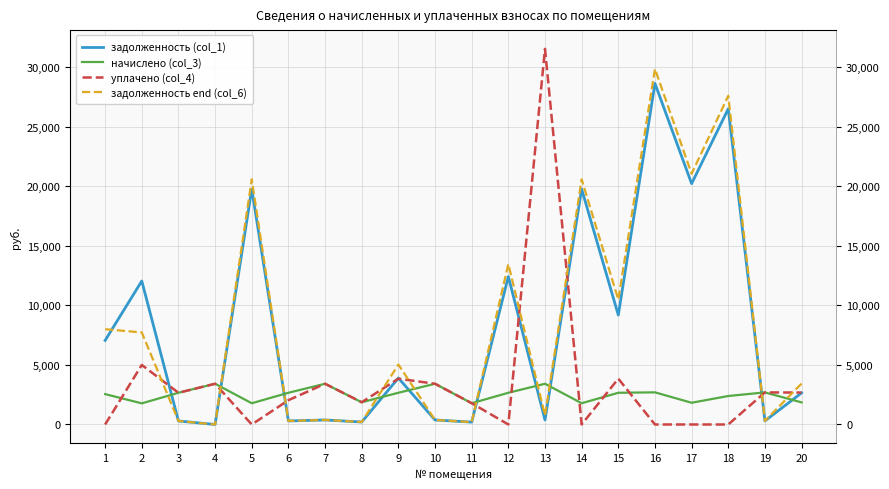

Reading left to right, list all the values displayed in this chart.

задолженность (col_1): 7057.4	12048.9	295.9	0.0	19770.0	295.9	380.0	208.0	3903.1	380.0	199.9	12426.9	380.4	19770.0	9189.0	28638.7	20223.8	26510.9	299.3	2652.4
начислено (col_3): 2550.9	1773.9	2663.4	3419.9	1784.1	2663.4	3419.9	1865.9	2663.4	3419.9	1784.1	2663.4	3419.9	1784.1	2663.4	2699.1	1825.0	2392.4	2694.1	1855.6
уплачено (col_4): 0.0	5000.0	2663.4	3419.9	0.0	2039.0	3419.9	1865.9	3847.1	3419.9	1788.5	0.0	31539.2	0.0	3847.1	0.0	0.0	0.0	2694.1	2680.3
задолженность end (col_6): 8001.3	7729.1	295.9	0.0	20582.3	296.5	380.0	207.3	5034.0	380.0	195.6	13470.9	760.0	20582.3	10487.1	29855.7	21054.7	27600.2	299.3	3438.8